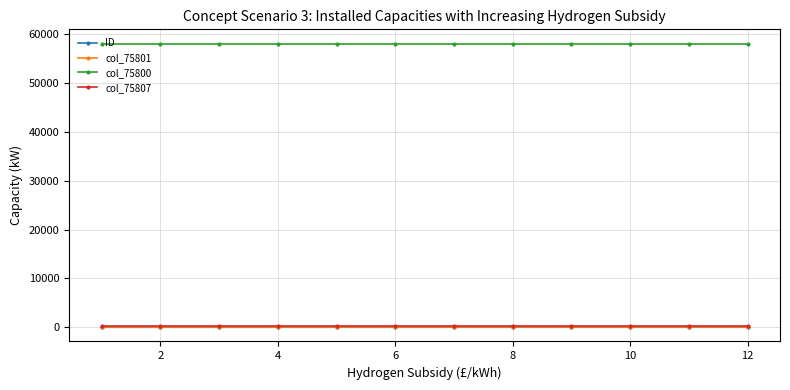

What is the highest value of the ID series?

12